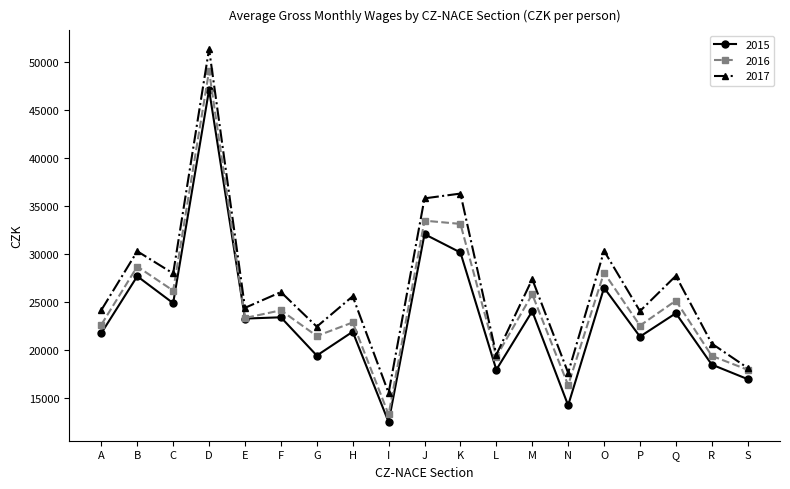

In 2016, how many points are lower than both neighbors (excluding endpoints)?

7